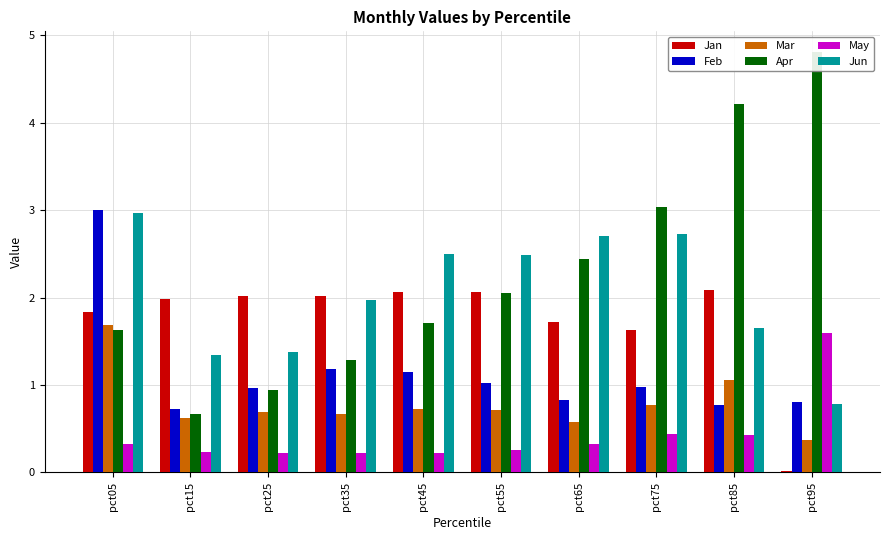

Where does the Jun series first go above 2?

pct05